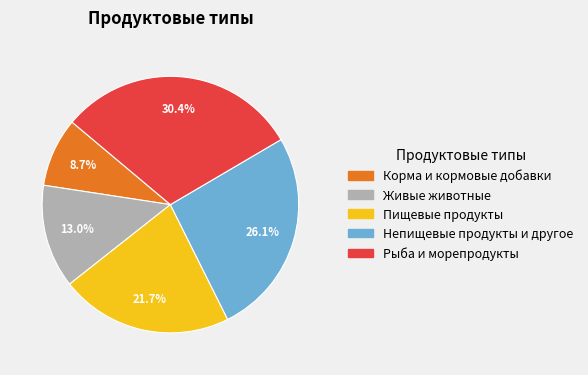

To the nearest percent, what portion does Пищевые продукты represent?

22%